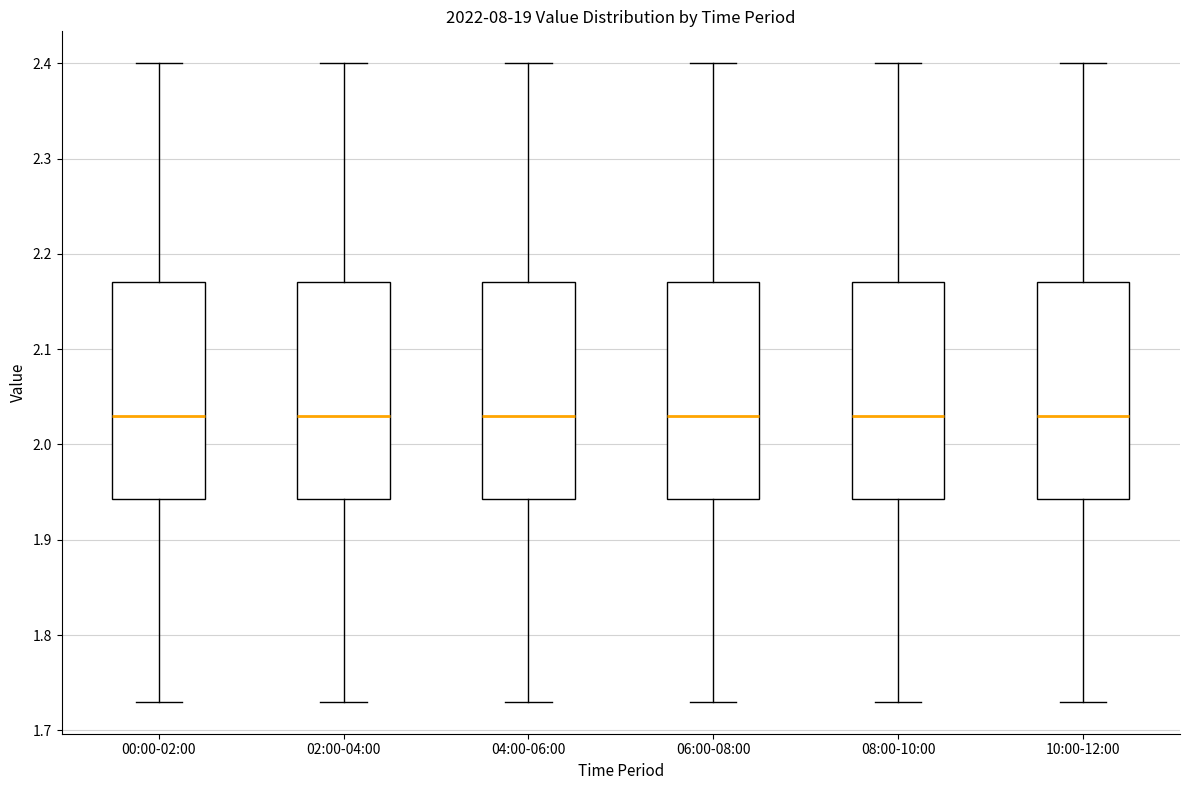

Reading left to right, read every box against the y-axis: the position of its median line, the range the box covers, and the ends of its whiskers. The values are not printed on the chart, so give them approximately, as read against the axis.

00:00-02:00: median 2.03, box 1.94 to 2.17, whiskers 1.73 to 2.40
02:00-04:00: median 2.03, box 1.94 to 2.17, whiskers 1.73 to 2.40
04:00-06:00: median 2.03, box 1.94 to 2.17, whiskers 1.73 to 2.40
06:00-08:00: median 2.03, box 1.94 to 2.17, whiskers 1.73 to 2.40
08:00-10:00: median 2.03, box 1.94 to 2.17, whiskers 1.73 to 2.40
10:00-12:00: median 2.03, box 1.94 to 2.17, whiskers 1.73 to 2.40